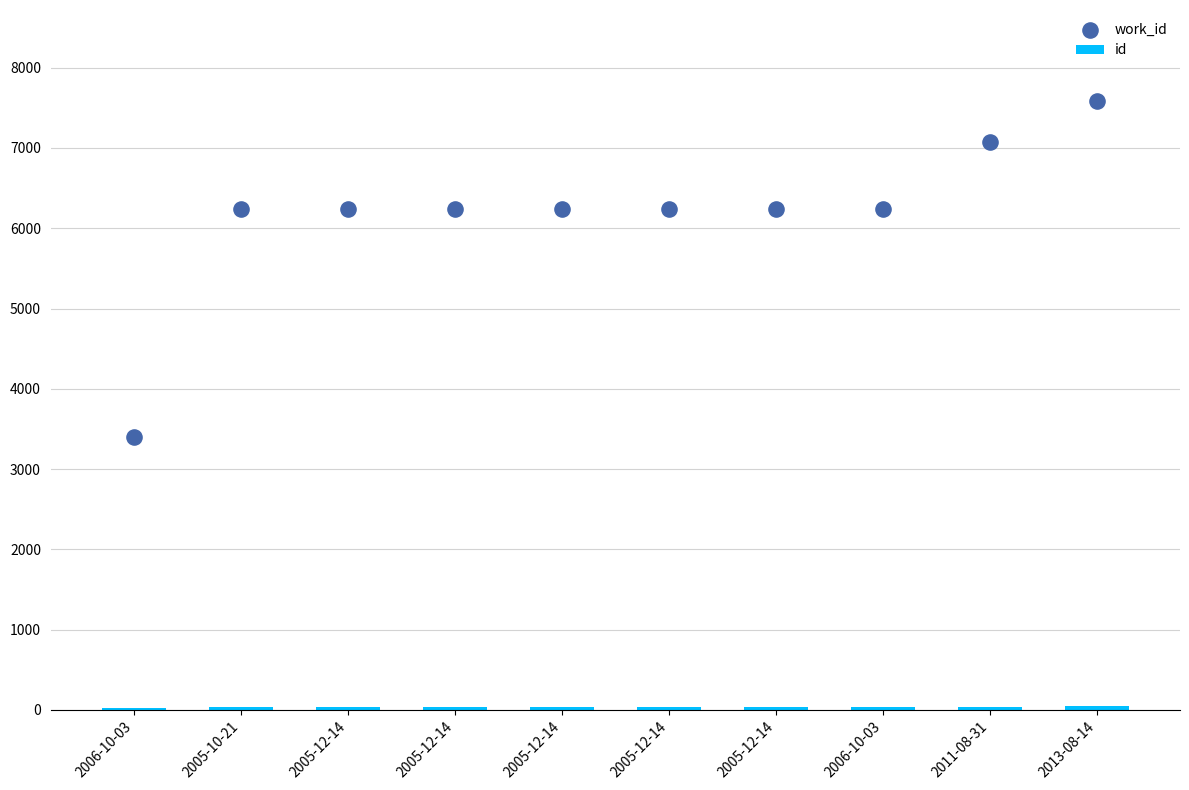

Is the value of id at 2005-12-14 greater than the value of work_id at 2005-12-14?

No